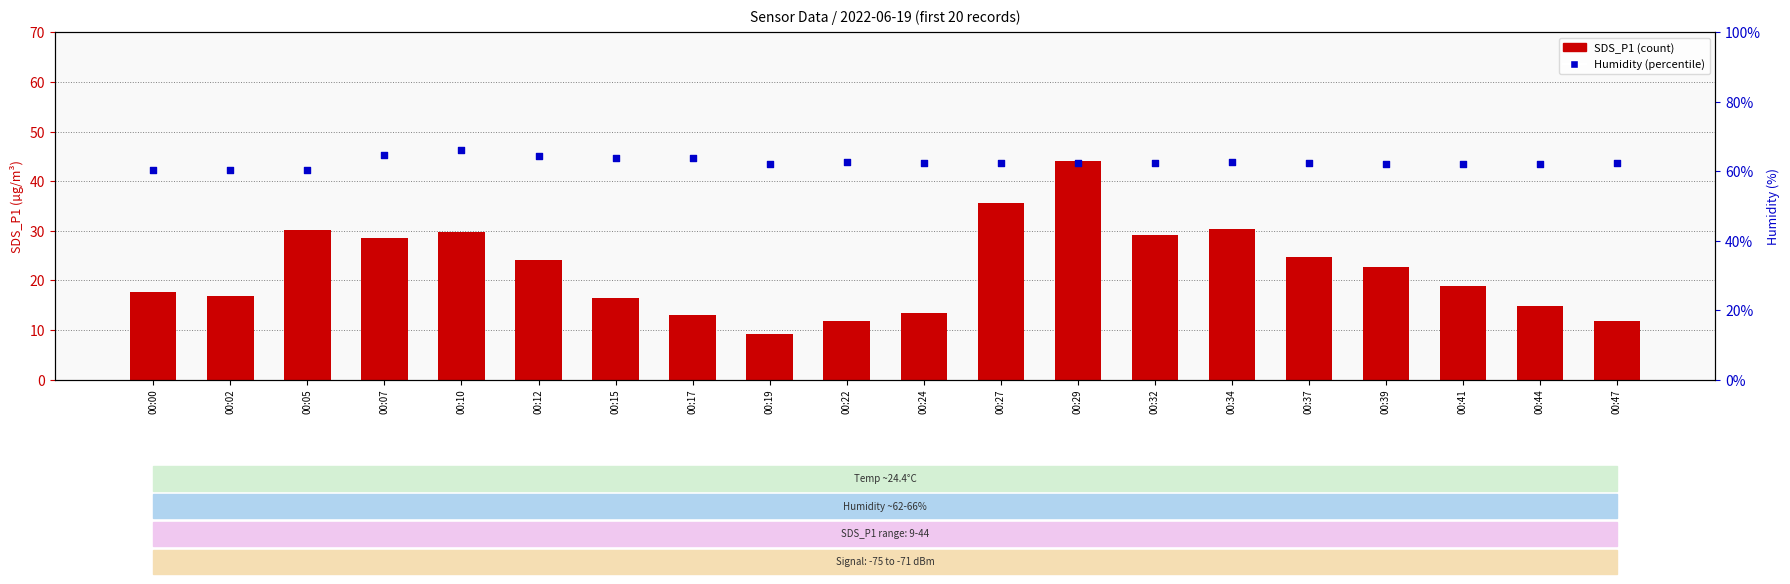

Which series contains the lowest Y value?

SDS_P1